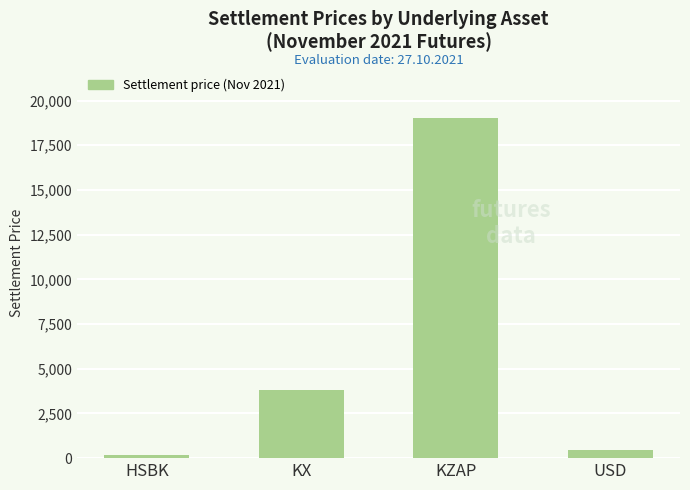

List the labels in order of value, largest first.

KZAP, KX, USD, HSBK